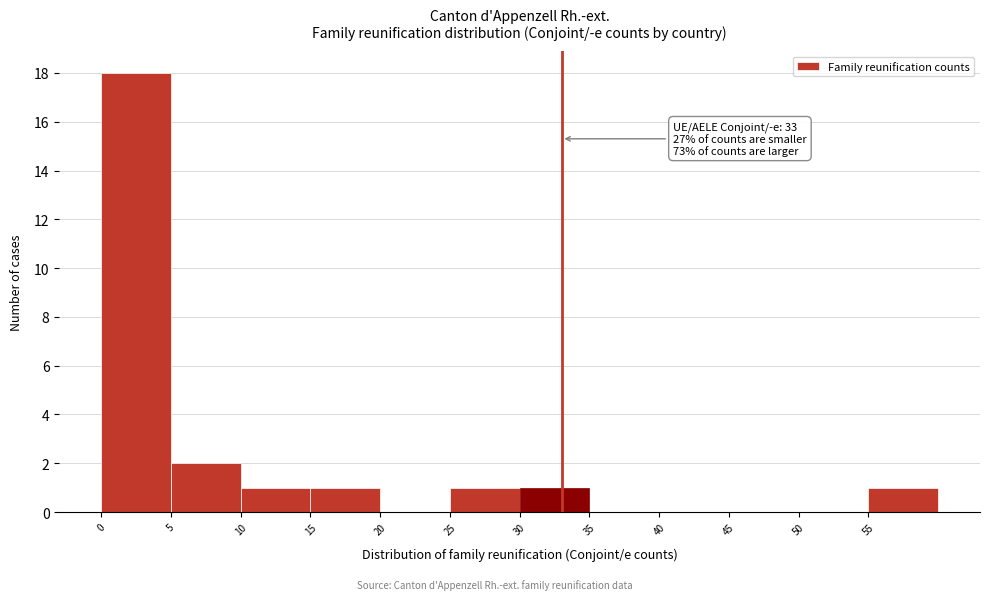

Which range on the x-axis has the tallest bar?

0 to 5